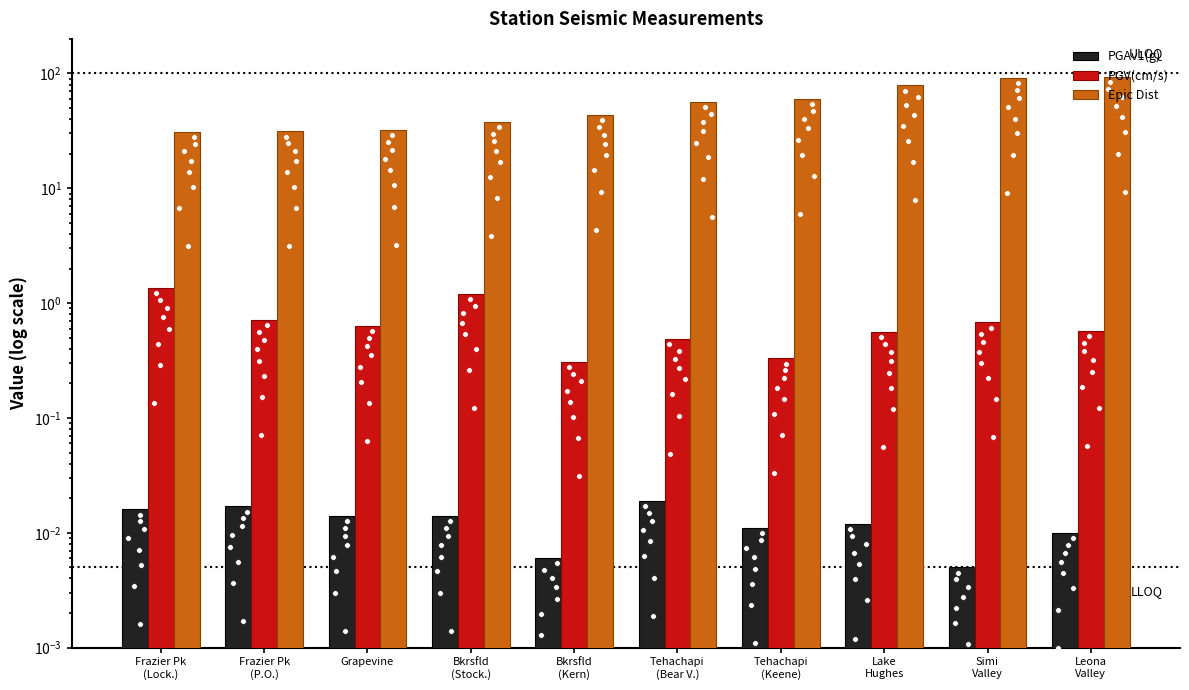

Which series has the widest spread of Y values?

Epic Dist